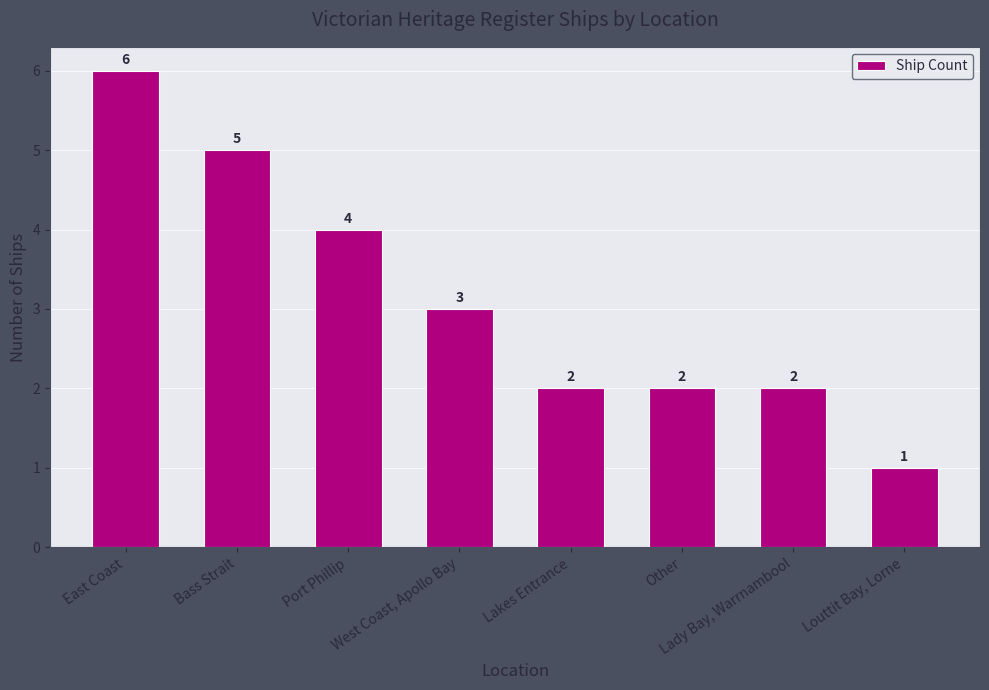

Between Port Phillip and Bass Strait, which is larger?

Bass Strait